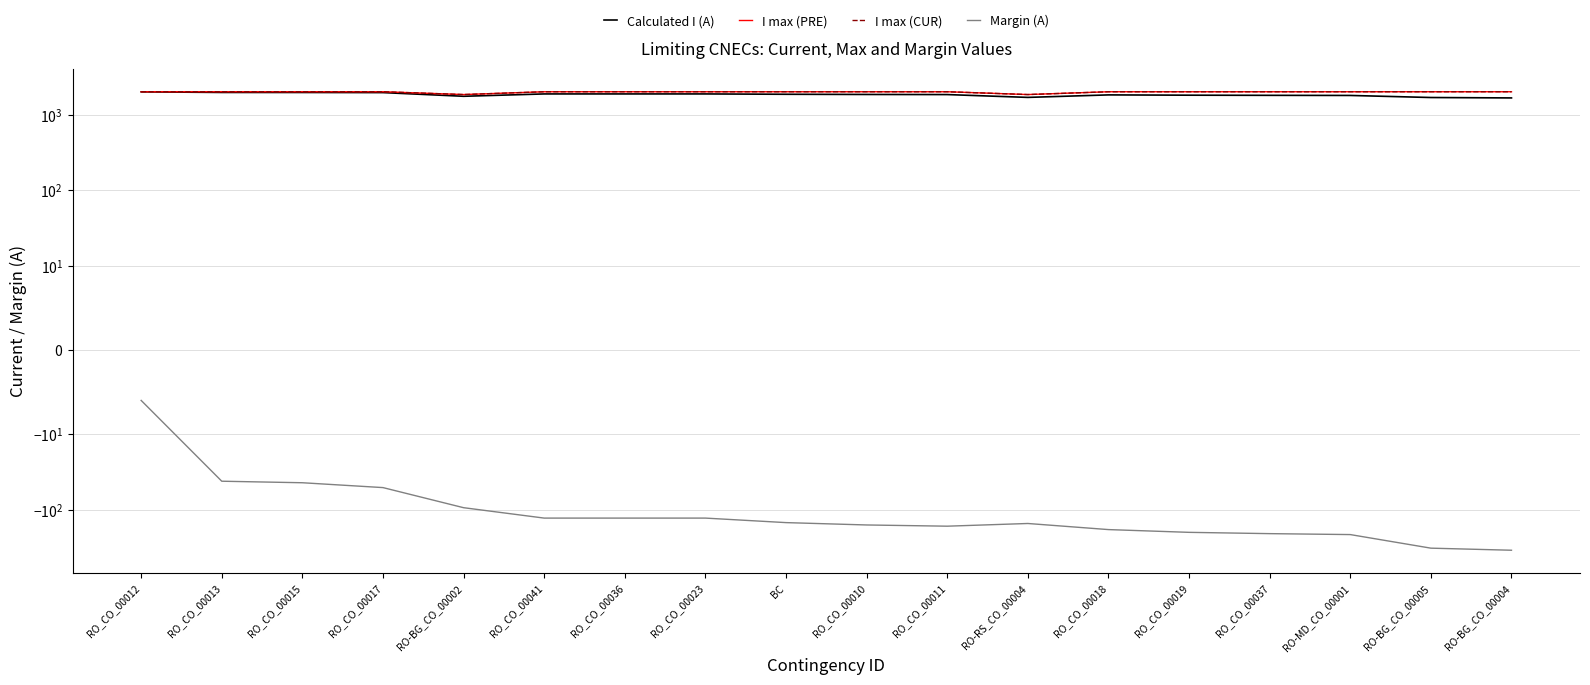

Does the chart display data point markers on the line(s)?

No